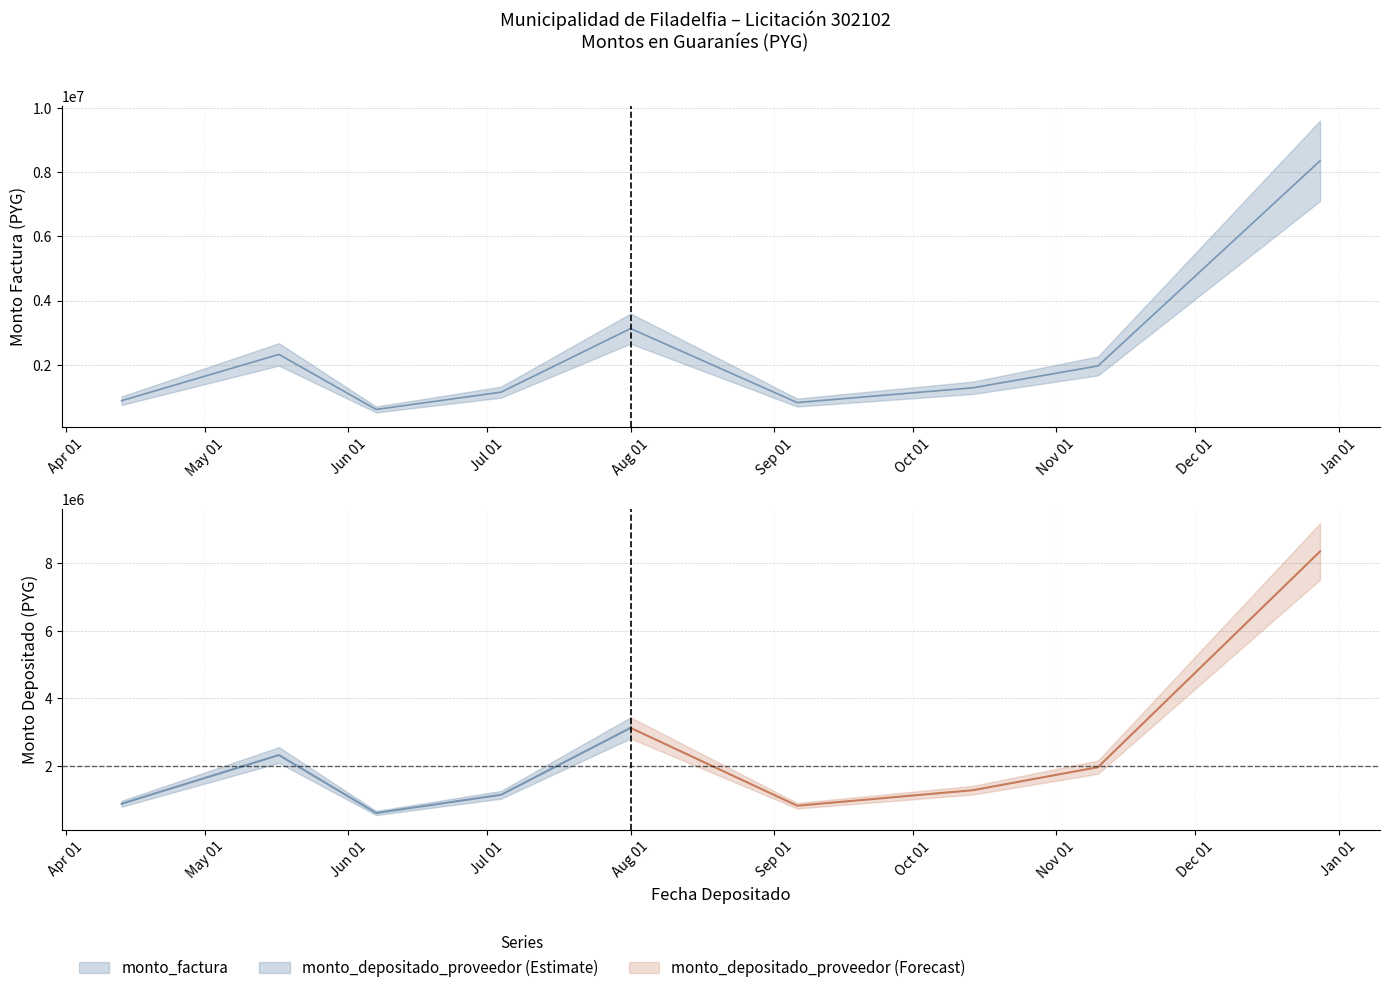

Which label corresponds to the smallest value in the chart?

2016-06-07